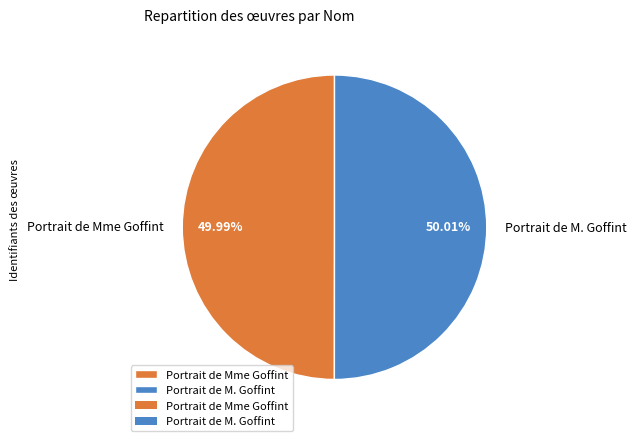

Is there a majority slice in this chart?

Yes